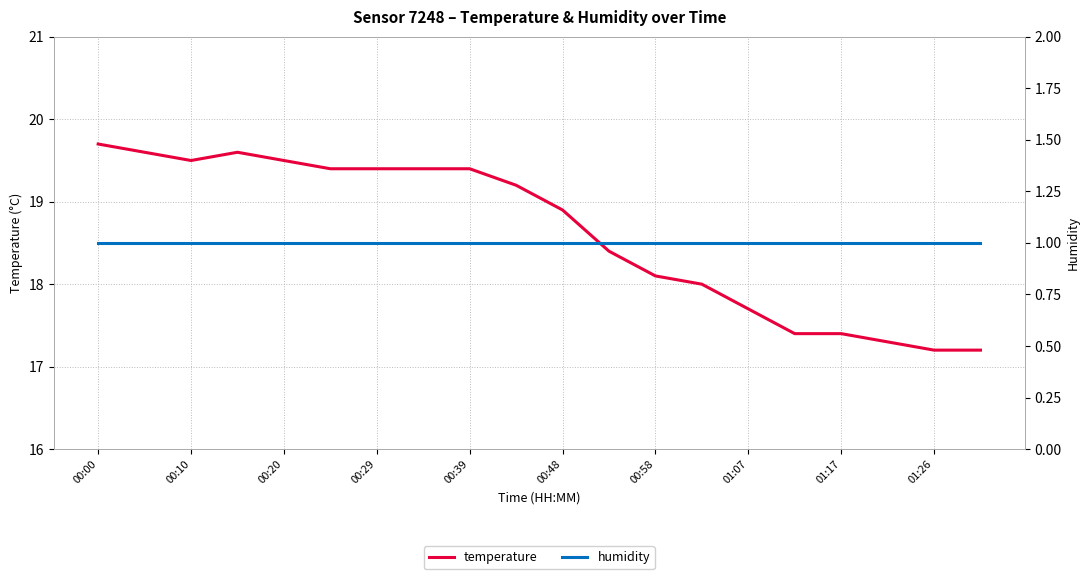

The value of temperature at 00:58 is 18.1. True or false?

True